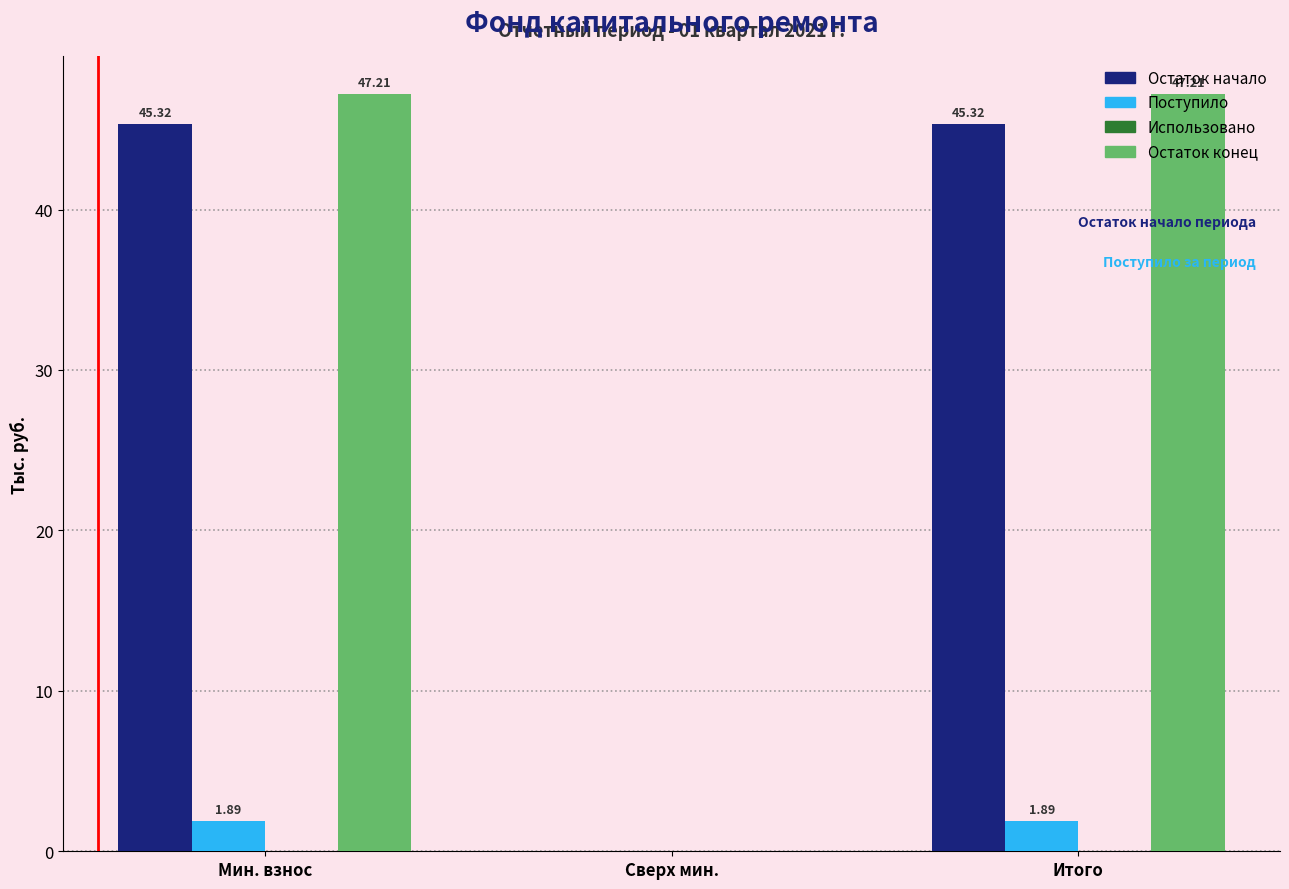

What is the sum of the Остаток начало values at Сверх мин. and Итого?

45.3